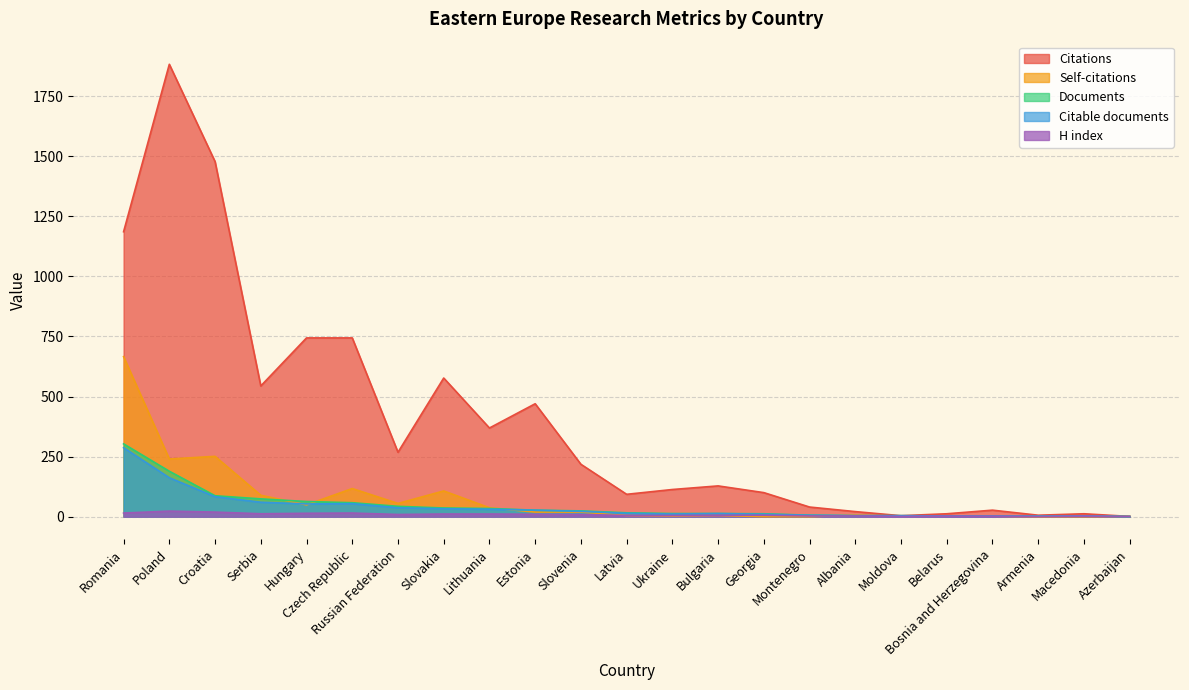

Reading left to right, list all the values displayed in this chart.

Citations: Romania=1186	Poland=1883	Croatia=1478	Serbia=544	Hungary=744	Czech Republic=744	Russian Federation=268	Slovakia=577	Lithuania=369	Estonia=470	Slovenia=218	Latvia=93	Ukraine=113	Bulgaria=128	Georgia=100	Montenegro=40	Albania=21	Moldova=4	Belarus=12	Bosnia and Herzegovina=27	Armenia=6	Macedonia=12	Azerbaijan=1
Self-citations: Romania=666	Poland=240	Croatia=251	Serbia=89	Hungary=49	Czech Republic=117	Russian Federation=55	Slovakia=107	Lithuania=37	Estonia=19	Slovenia=19	Latvia=5	Ukraine=3	Bulgaria=5	Georgia=0	Montenegro=0	Albania=6	Moldova=2	Belarus=2	Bosnia and Herzegovina=2	Armenia=0	Macedonia=0	Azerbaijan=1
Documents: Romania=303	Poland=189	Croatia=87	Serbia=74	Hungary=63	Czech Republic=58	Russian Federation=43	Slovakia=36	Lithuania=34	Estonia=27	Slovenia=24	Latvia=16	Ukraine=13	Bulgaria=13	Georgia=12	Montenegro=6	Albania=4	Moldova=4	Belarus=3	Bosnia and Herzegovina=3	Armenia=3	Macedonia=3	Azerbaijan=1
Citable documents: Romania=287	Poland=162	Croatia=83	Serbia=60	Hungary=53	Czech Republic=54	Russian Federation=37	Slovakia=33	Lithuania=31	Estonia=27	Slovenia=22	Latvia=14	Ukraine=11	Bulgaria=13	Georgia=10	Montenegro=6	Albania=4	Moldova=4	Belarus=3	Bosnia and Herzegovina=3	Armenia=2	Macedonia=3	Azerbaijan=0
H index: Romania=15	Poland=23	Croatia=19	Serbia=12	Hungary=14	Czech Republic=15	Russian Federation=9	Slovakia=11	Lithuania=11	Estonia=10	Slovenia=9	Latvia=5	Ukraine=5	Bulgaria=6	Georgia=6	Montenegro=3	Albania=3	Moldova=1	Belarus=2	Bosnia and Herzegovina=2	Armenia=1	Macedonia=2	Azerbaijan=1